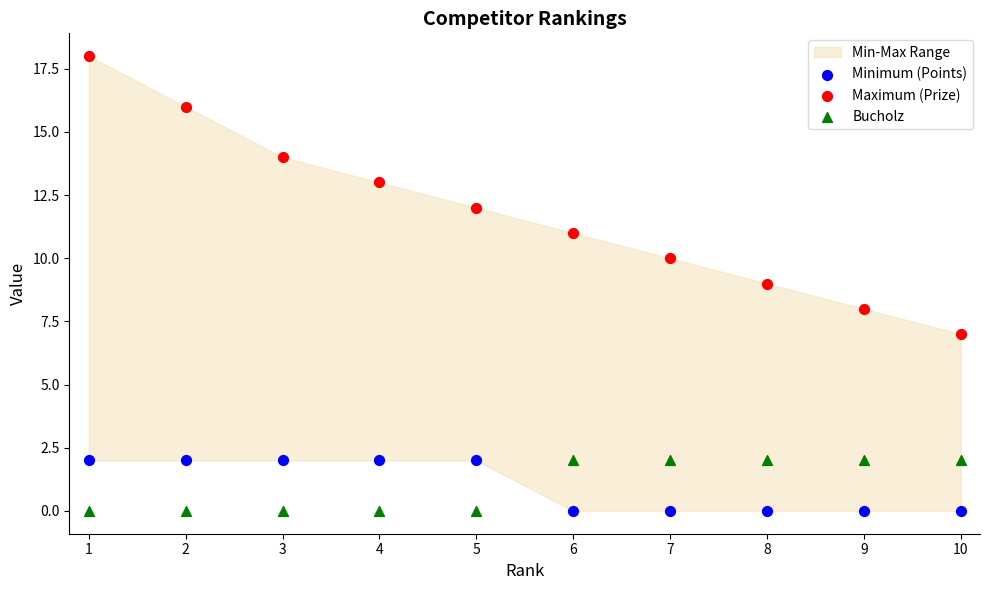

Which series contains the highest Y value?

Maximum (Prize)